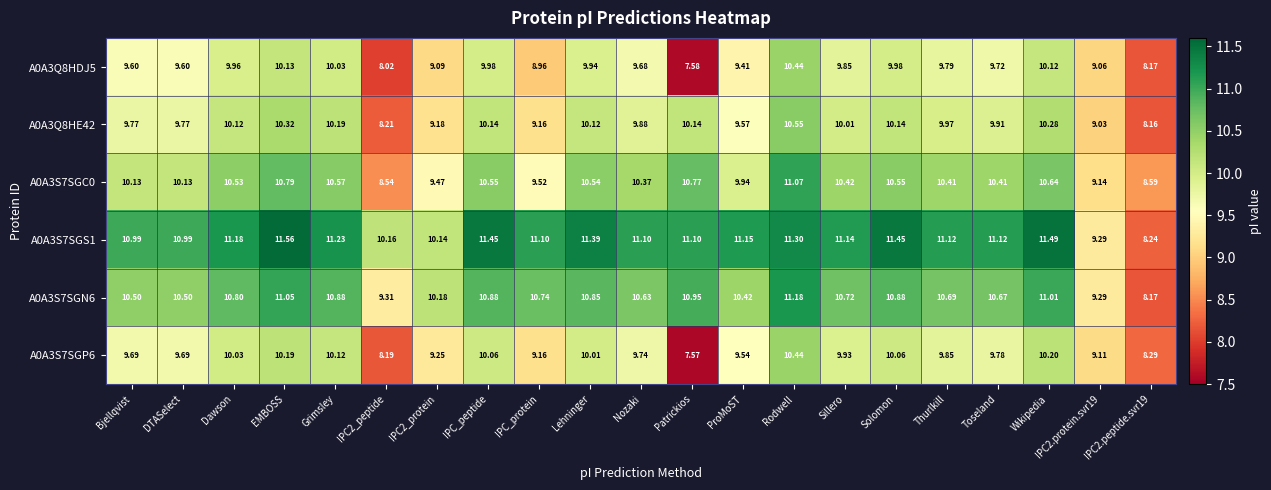

At which category is the sum across all series the highest?

Rodwell